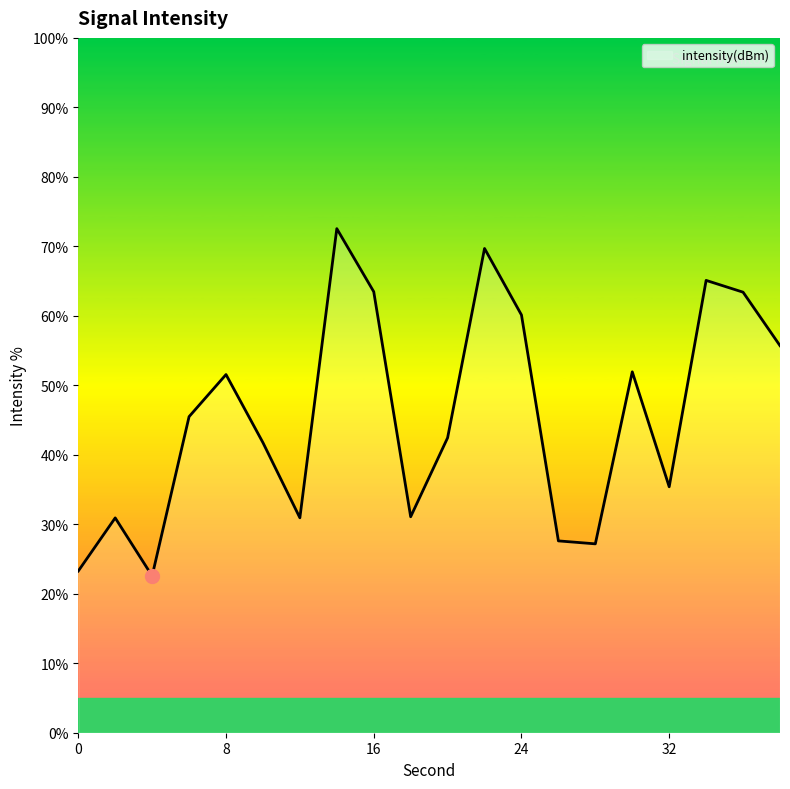

What is the smallest value displayed?

22.6